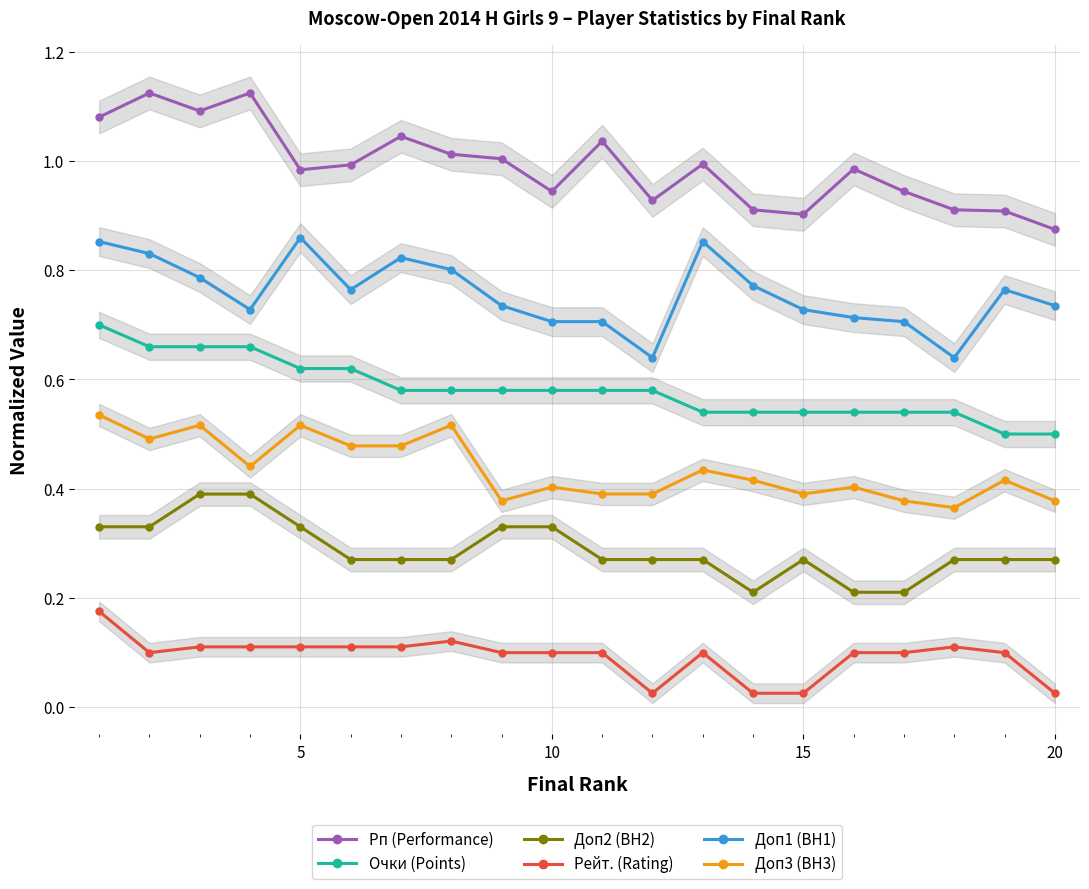

True or false: Очки (Points) and Доп3 (BH3) cross at least once.

False